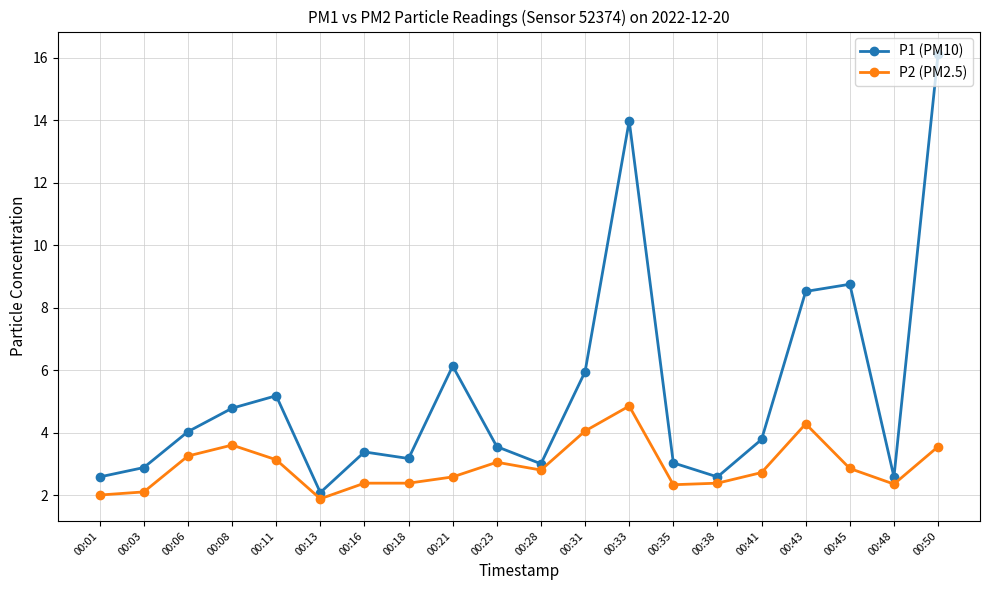

Which series has the largest total across all categories?

P1 (PM10)